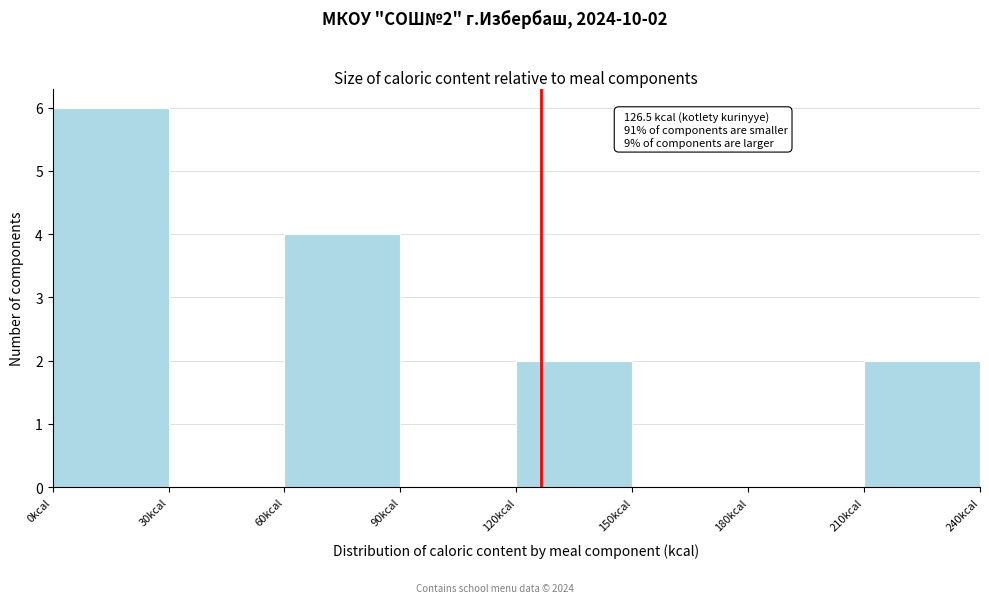

Which range on the x-axis has the tallest bar?

0 to 30